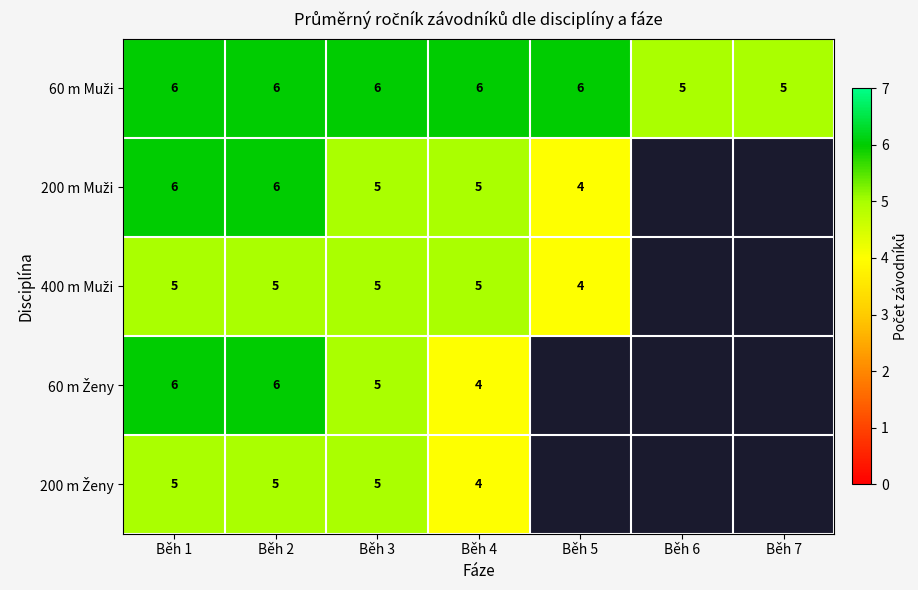

What is the total value across all series at Běh 2?

28